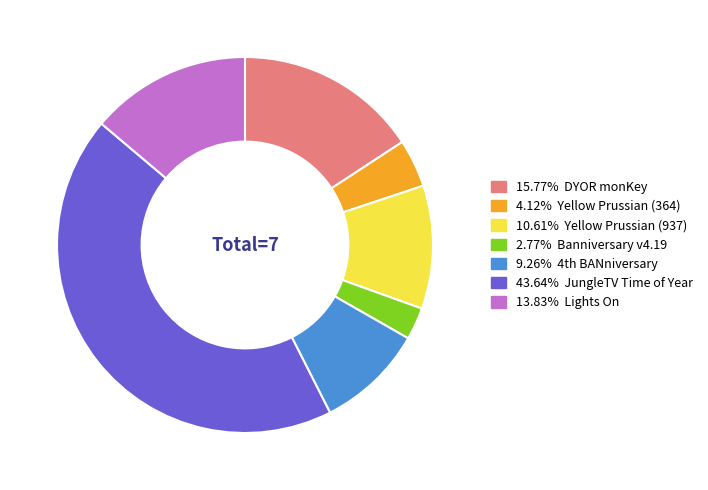

Does any single category account for the majority?

No